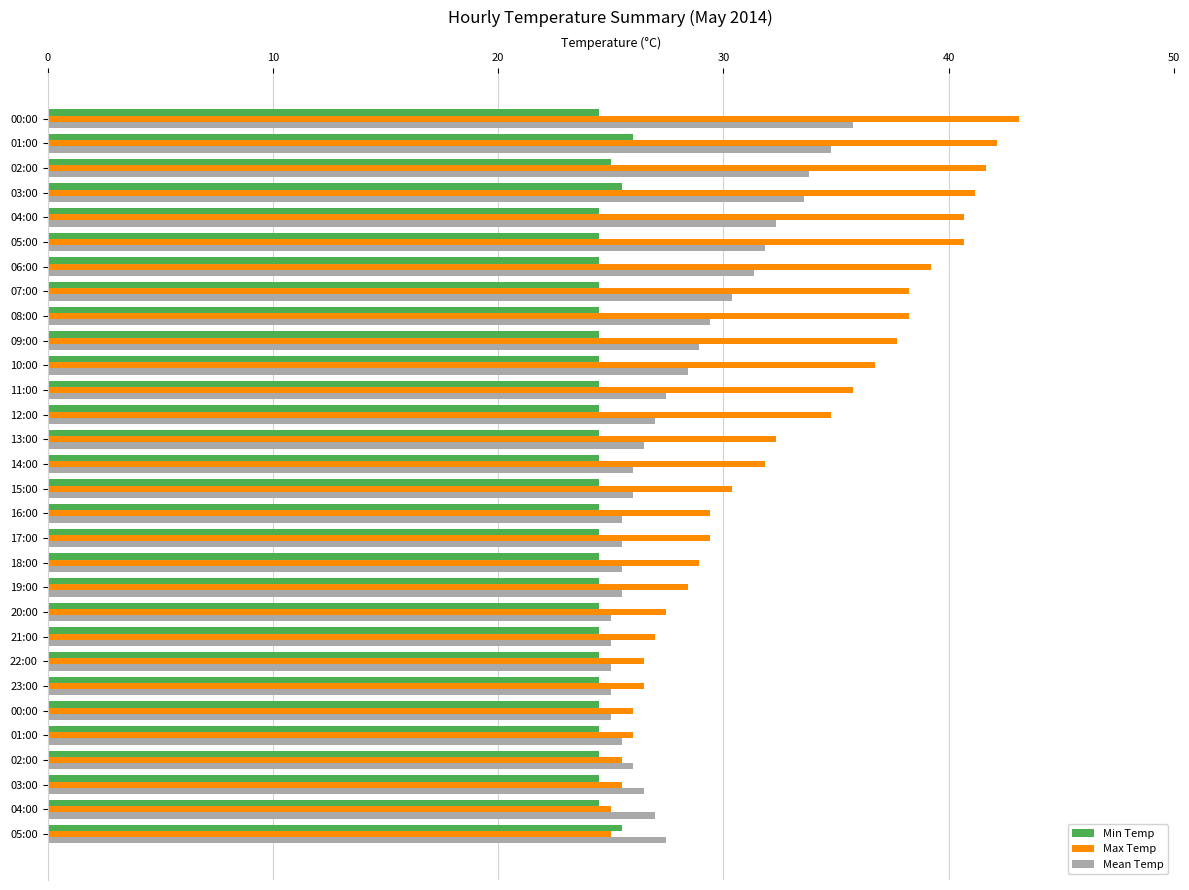

What is the label of the 14th bar from the left?

13:00